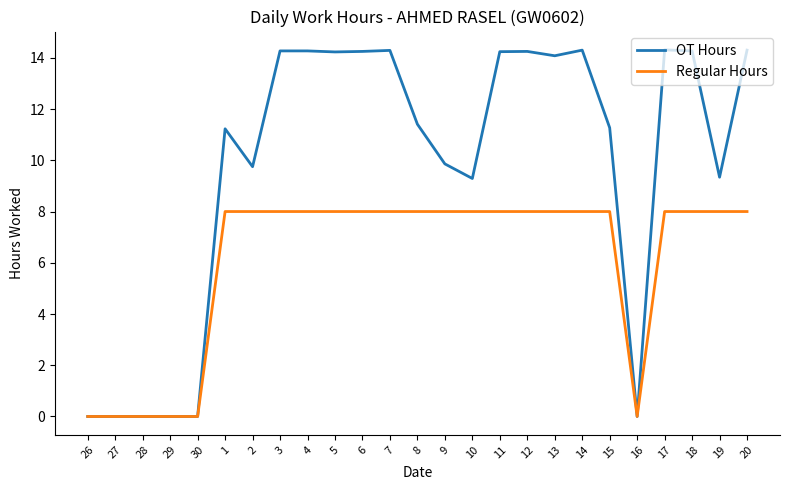

What is the total value across all series at 10?

17.3